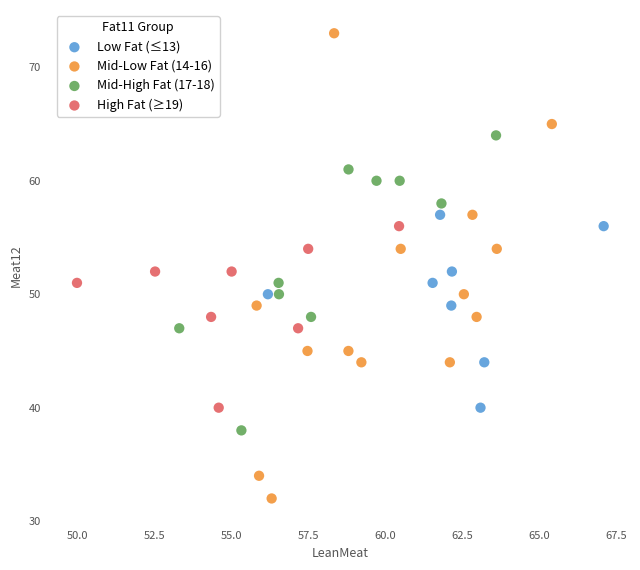

What are all the series names shown in the legend?

Low Fat (≤13), Mid-Low Fat (14-16), Mid-High Fat (17-18), High Fat (≥19)